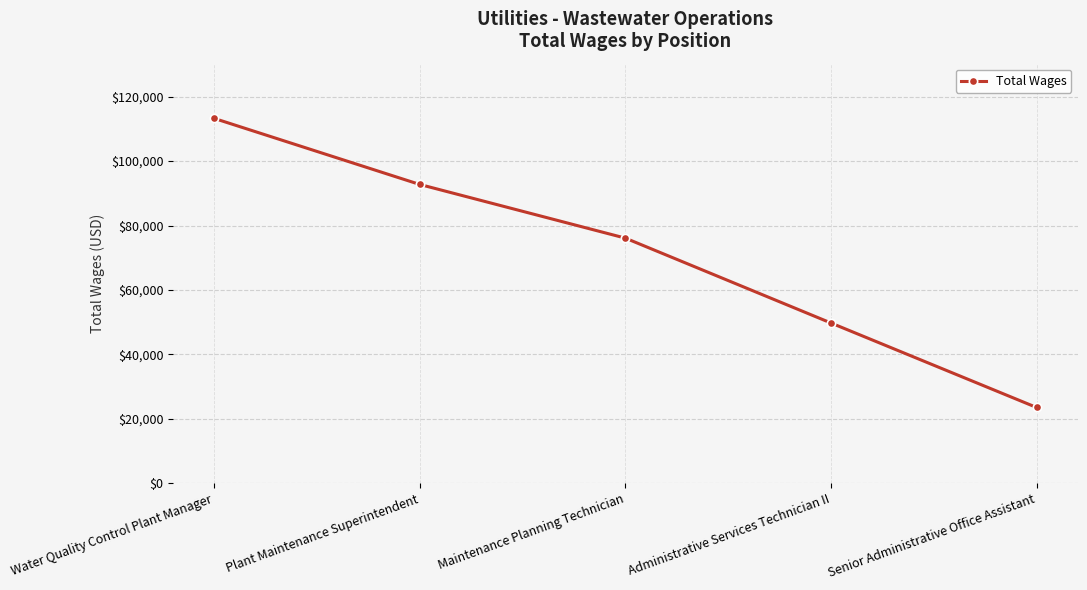

Which category has the highest value across all series?

Water Quality Control Plant Manager